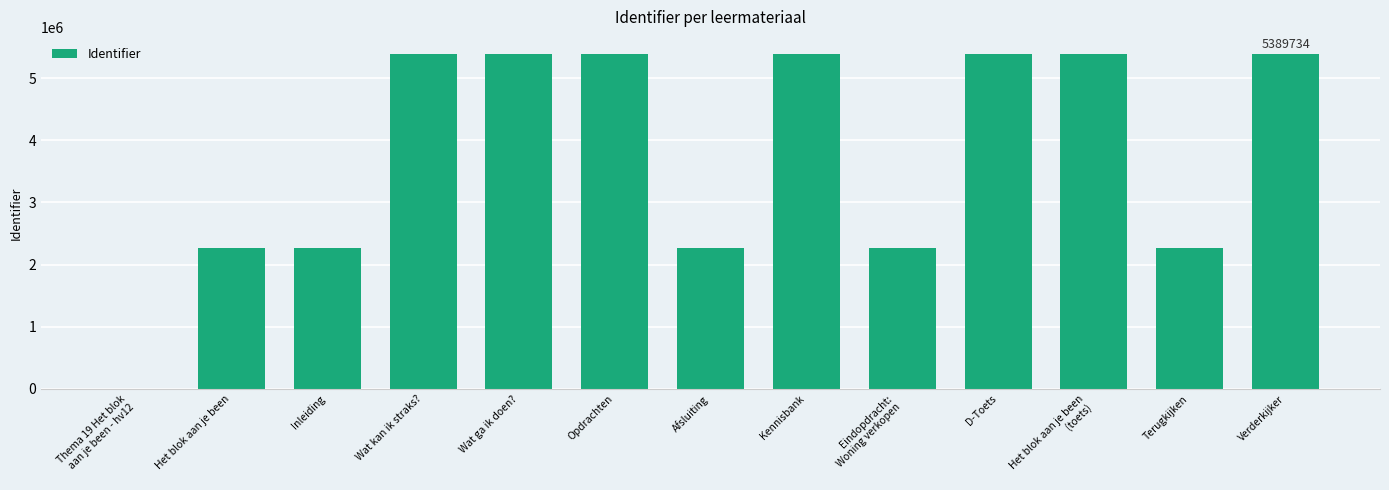

What is the maximum value shown in the chart?

5392767